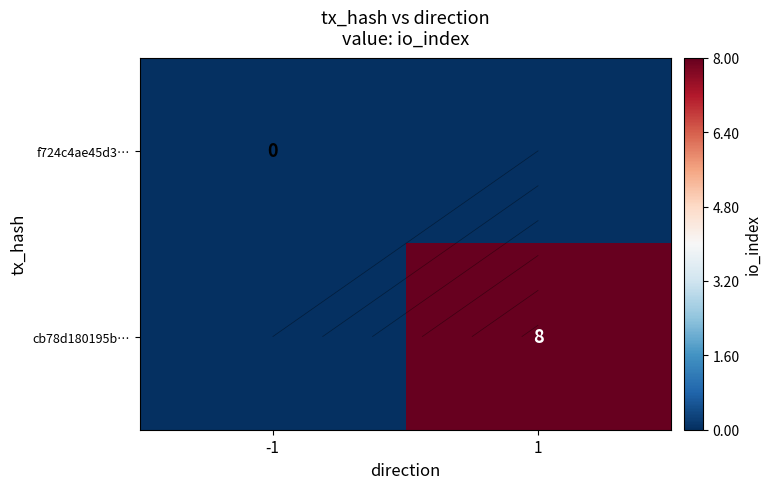

At which category does the chart reach its minimum across all series?

-1